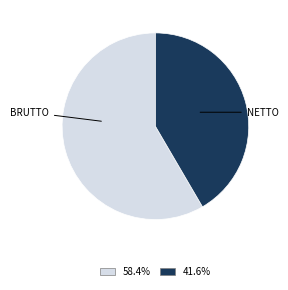

Is there a majority slice in this chart?

Yes